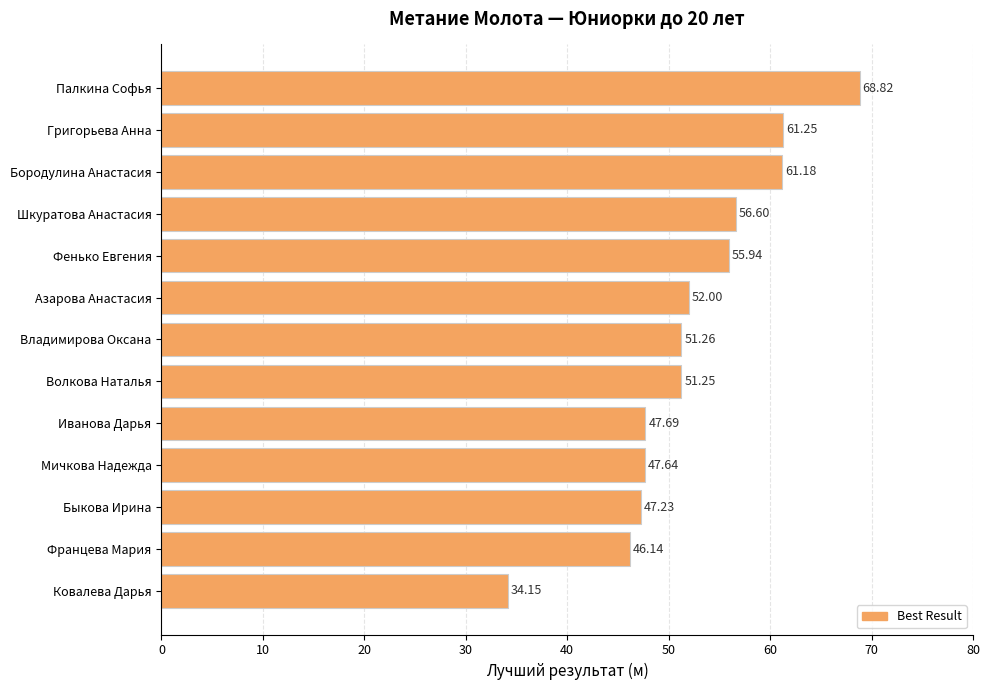

Where is the data nearest to the value 51?

Волкова Наталья